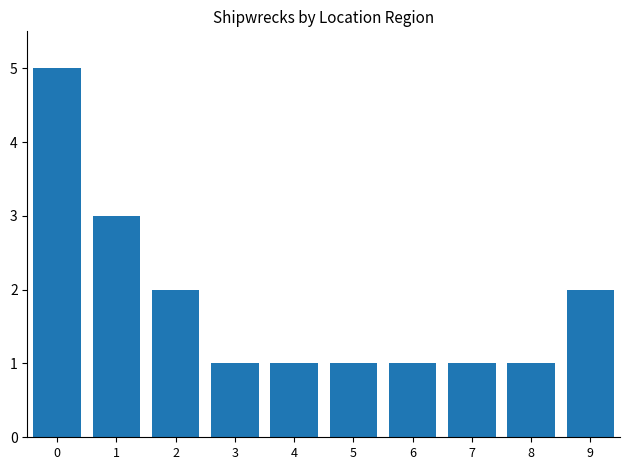

Count the values in the range 1 to 2.

8